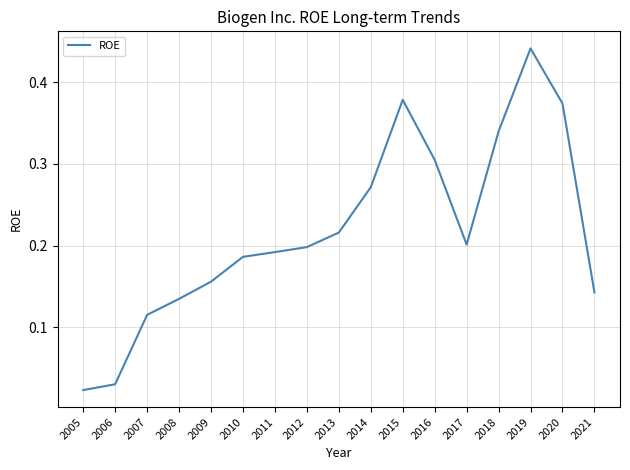

The chart shows a value of 0.2 at 2013. True or false?

True